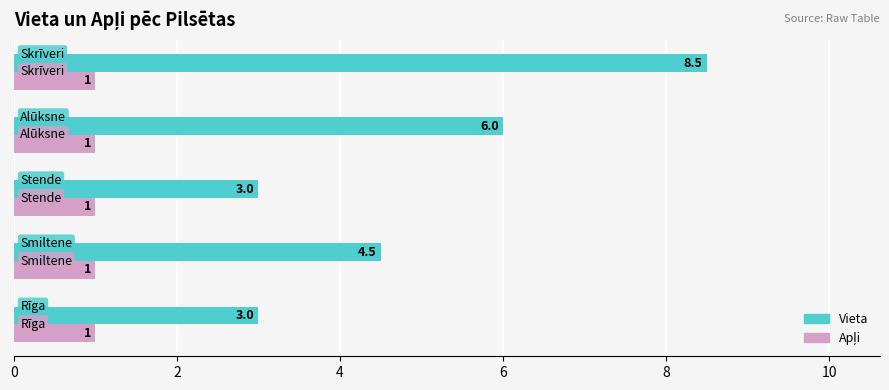

Count the Vieta values in the range 3 to 6.

4